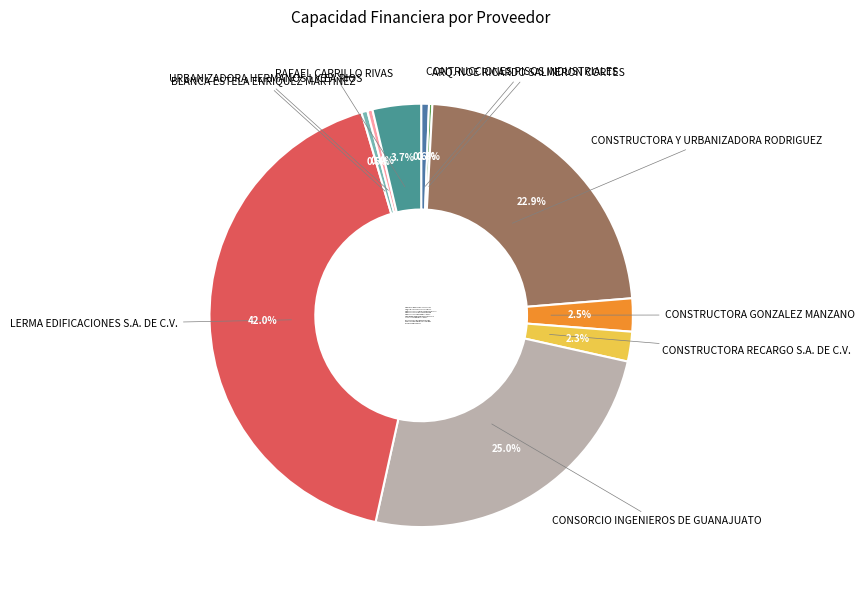

To the nearest percent, what is the average slice percentage?

10%